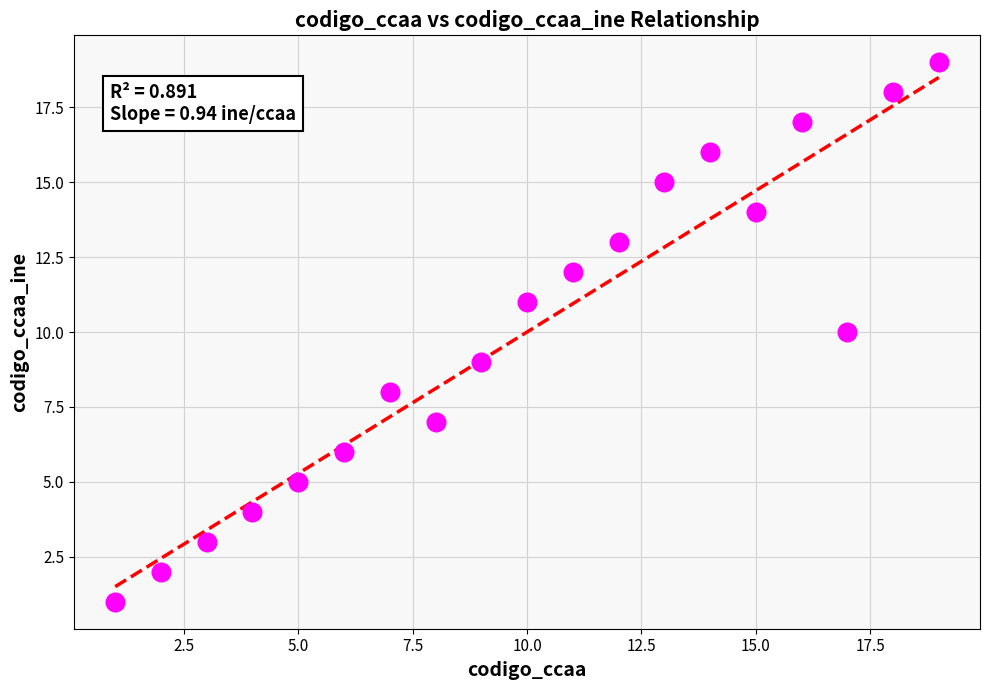

What is the range of X values (max minus min)?

18